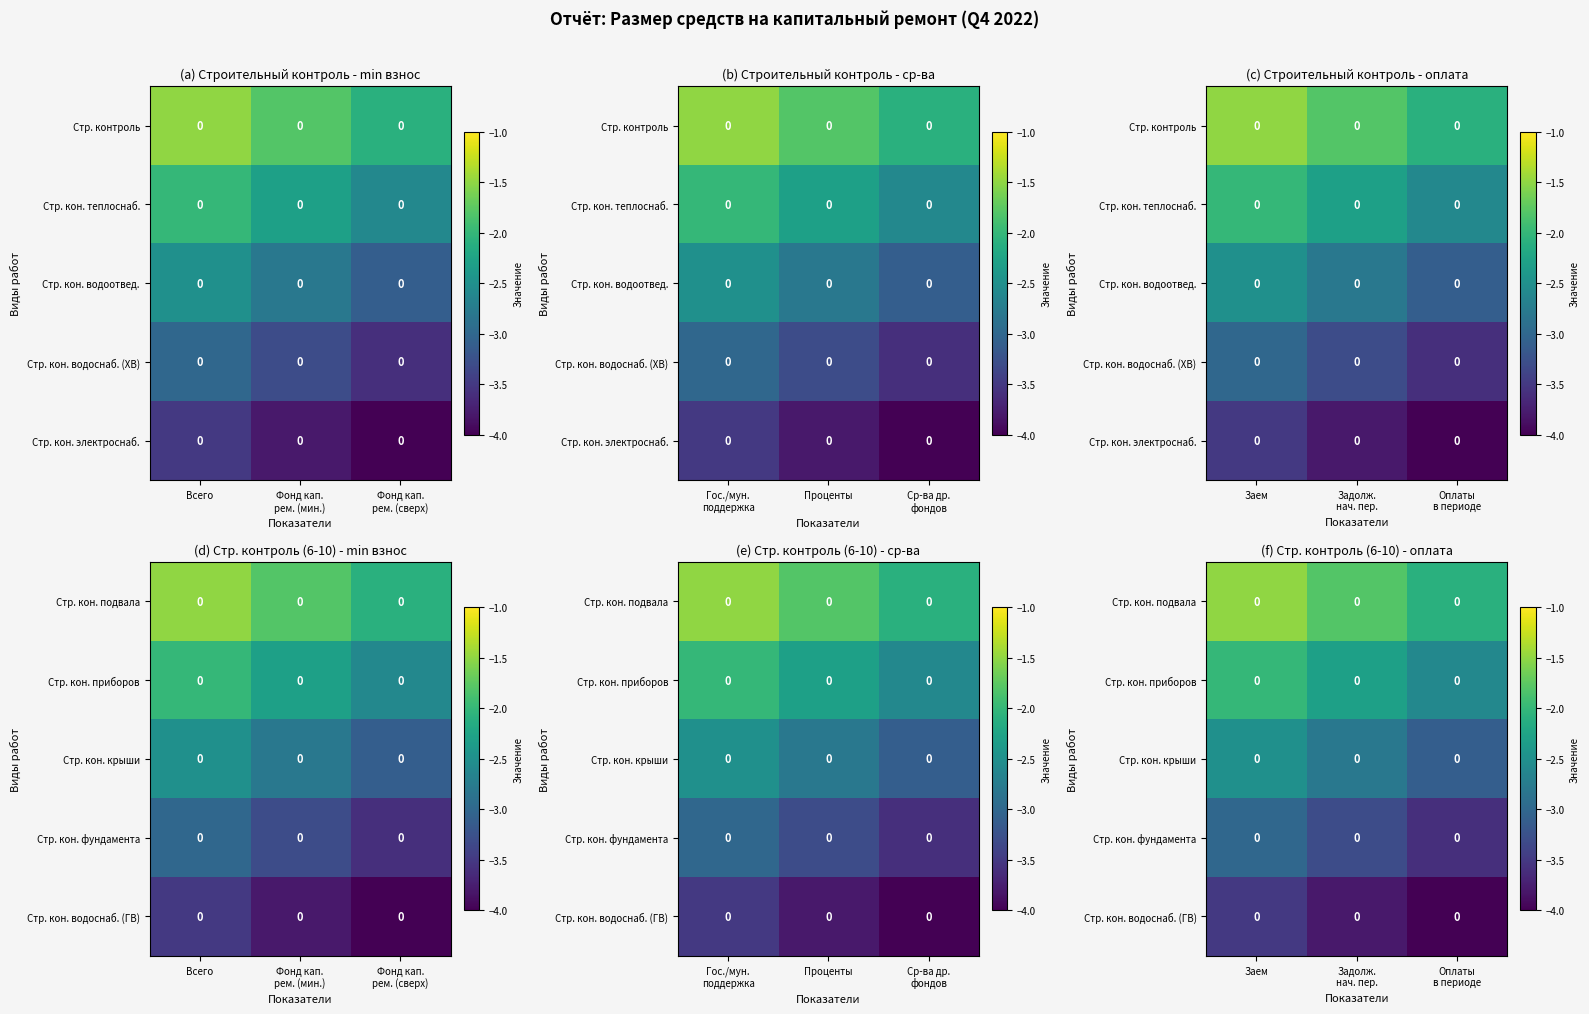

Is the value of Стр. кон. водоснаб. (ГВ) at Задолж. нач. пер. greater than the value of Стр. кон. подвала at Оплаты в периоде?

No